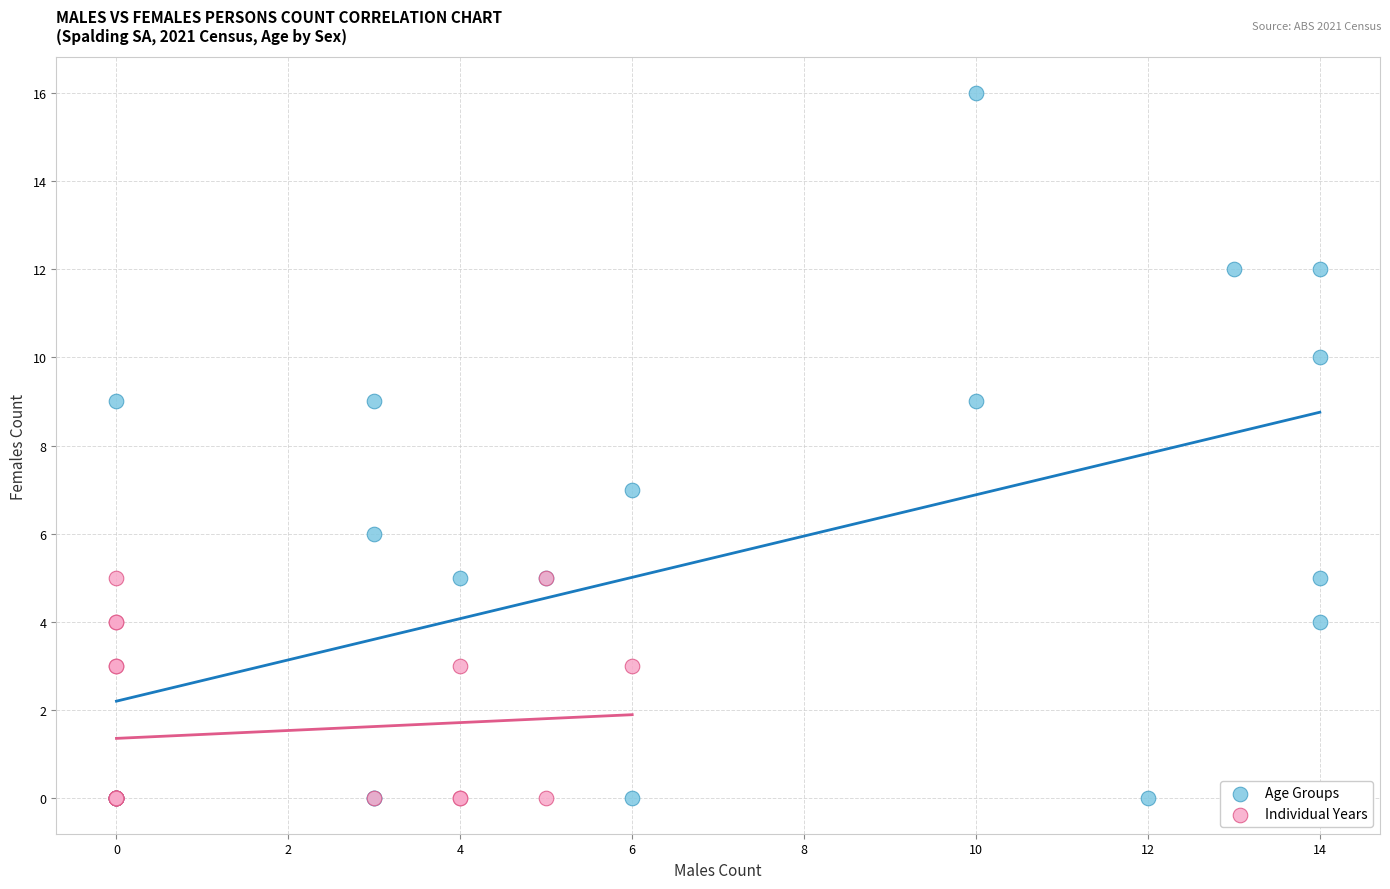

Which series has the largest Y range (max minus min)?

Age Groups